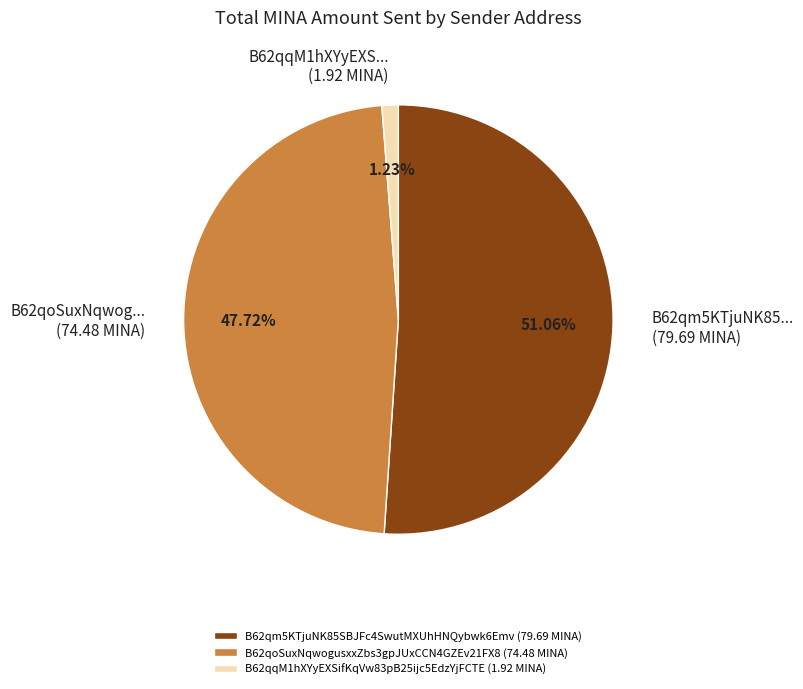

Which category has the smallest portion of the pie?

B62qqM1hXYyEXSifKqVw83pB25ijc5EdzYjFCTE (1.92 MINA)